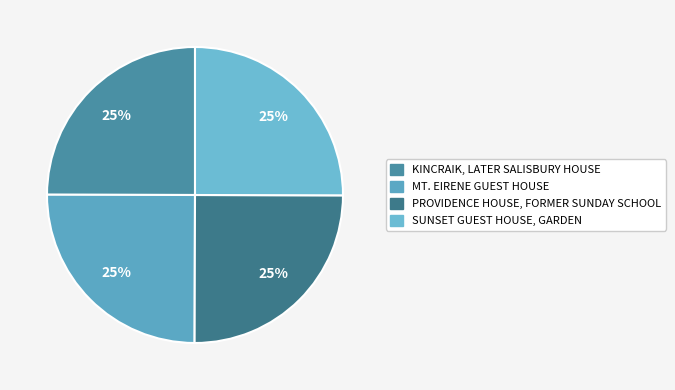

Which slice is the smallest?

KINCRAIK, LATER SALISBURY HOUSE